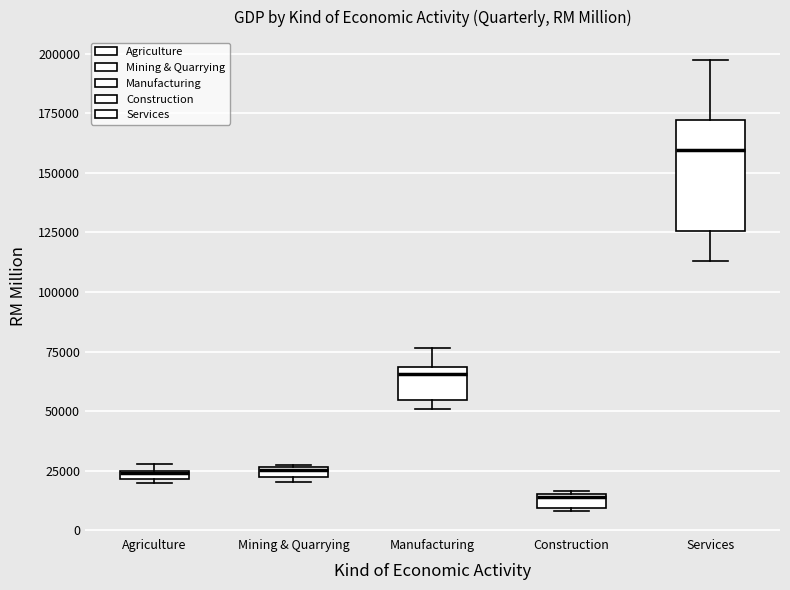

Where does the upper whisker of the box for Services end on the y-axis? The values are not printed on the chart, so give them approximately, as read against the axis.

200000